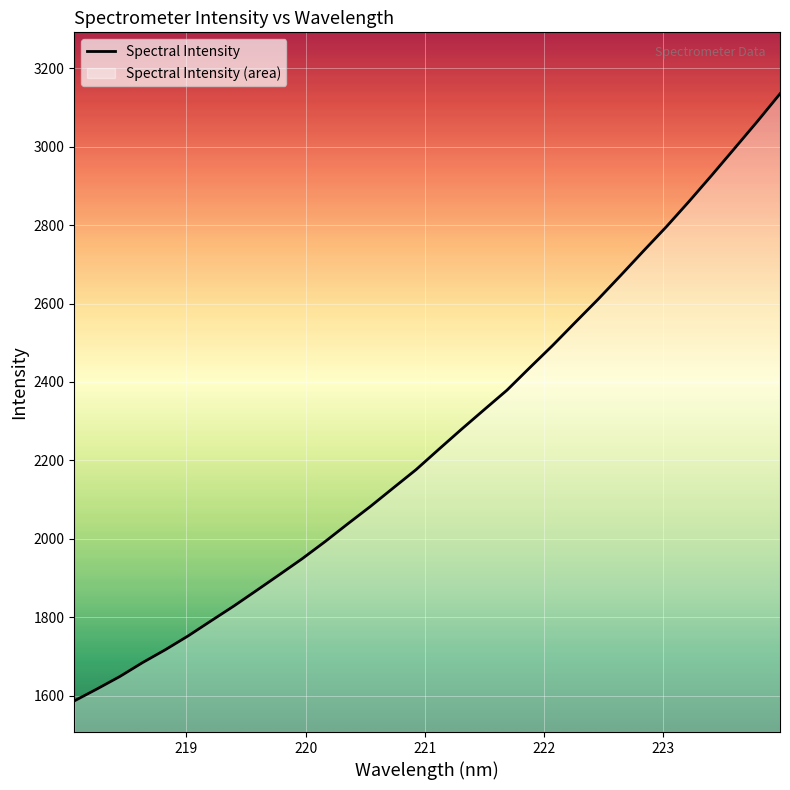

How many data points are less than 2228?

16